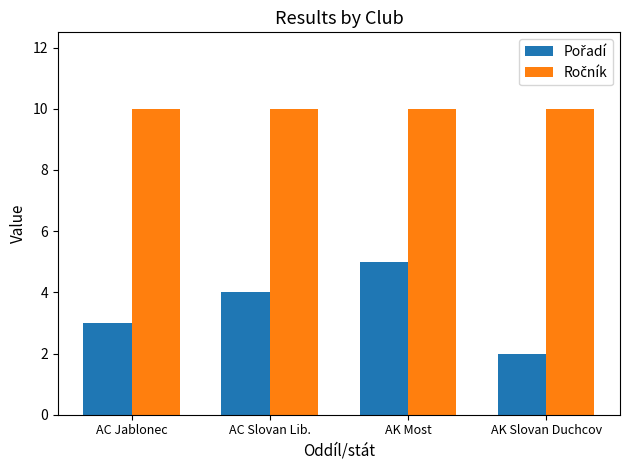

Which label corresponds to the smallest value in the chart?

AK Slovan Duchcov